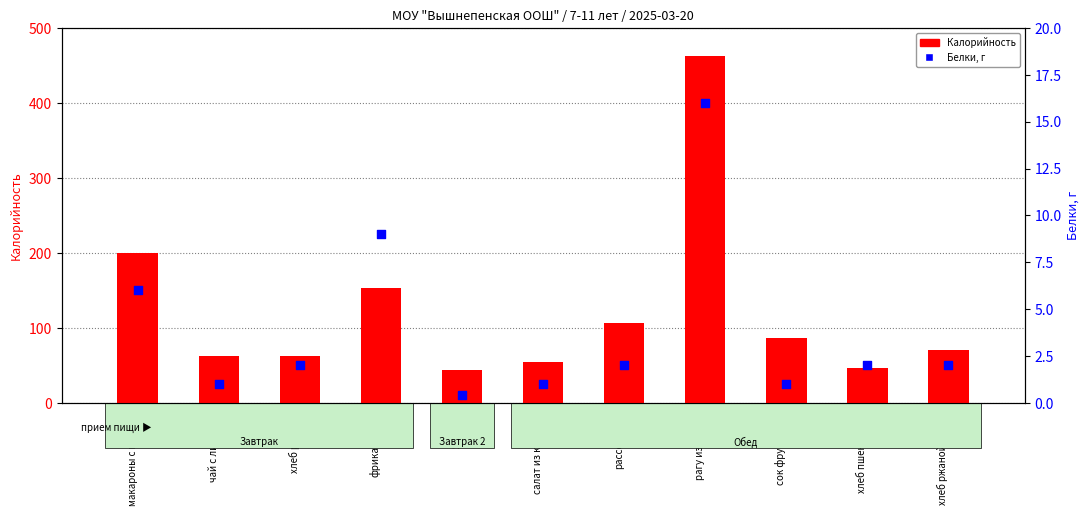

Which series reaches the maximum Y coordinate?

Калорийность